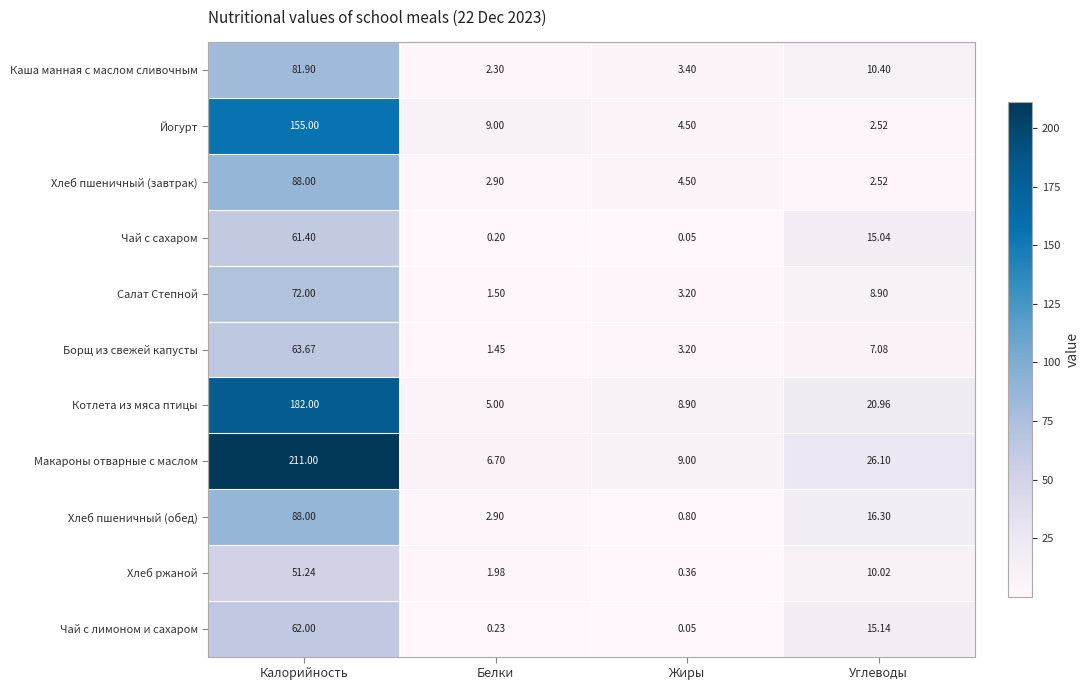

At how many categories does at least one series exceed 80?

1